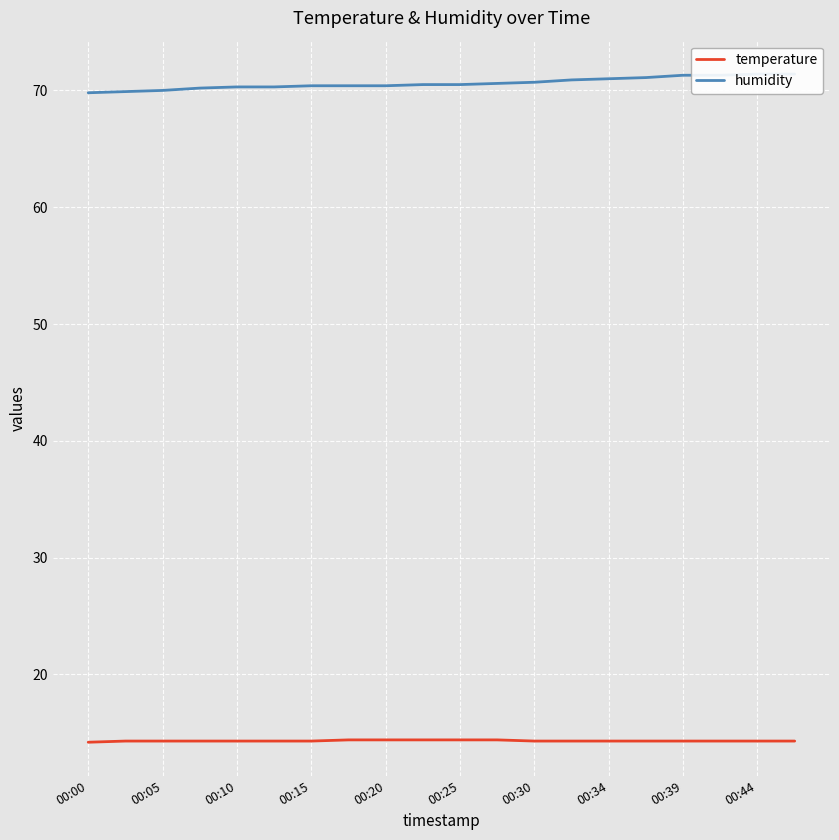

True or false: temperature has more than 2 points higher than both neighbors.

False